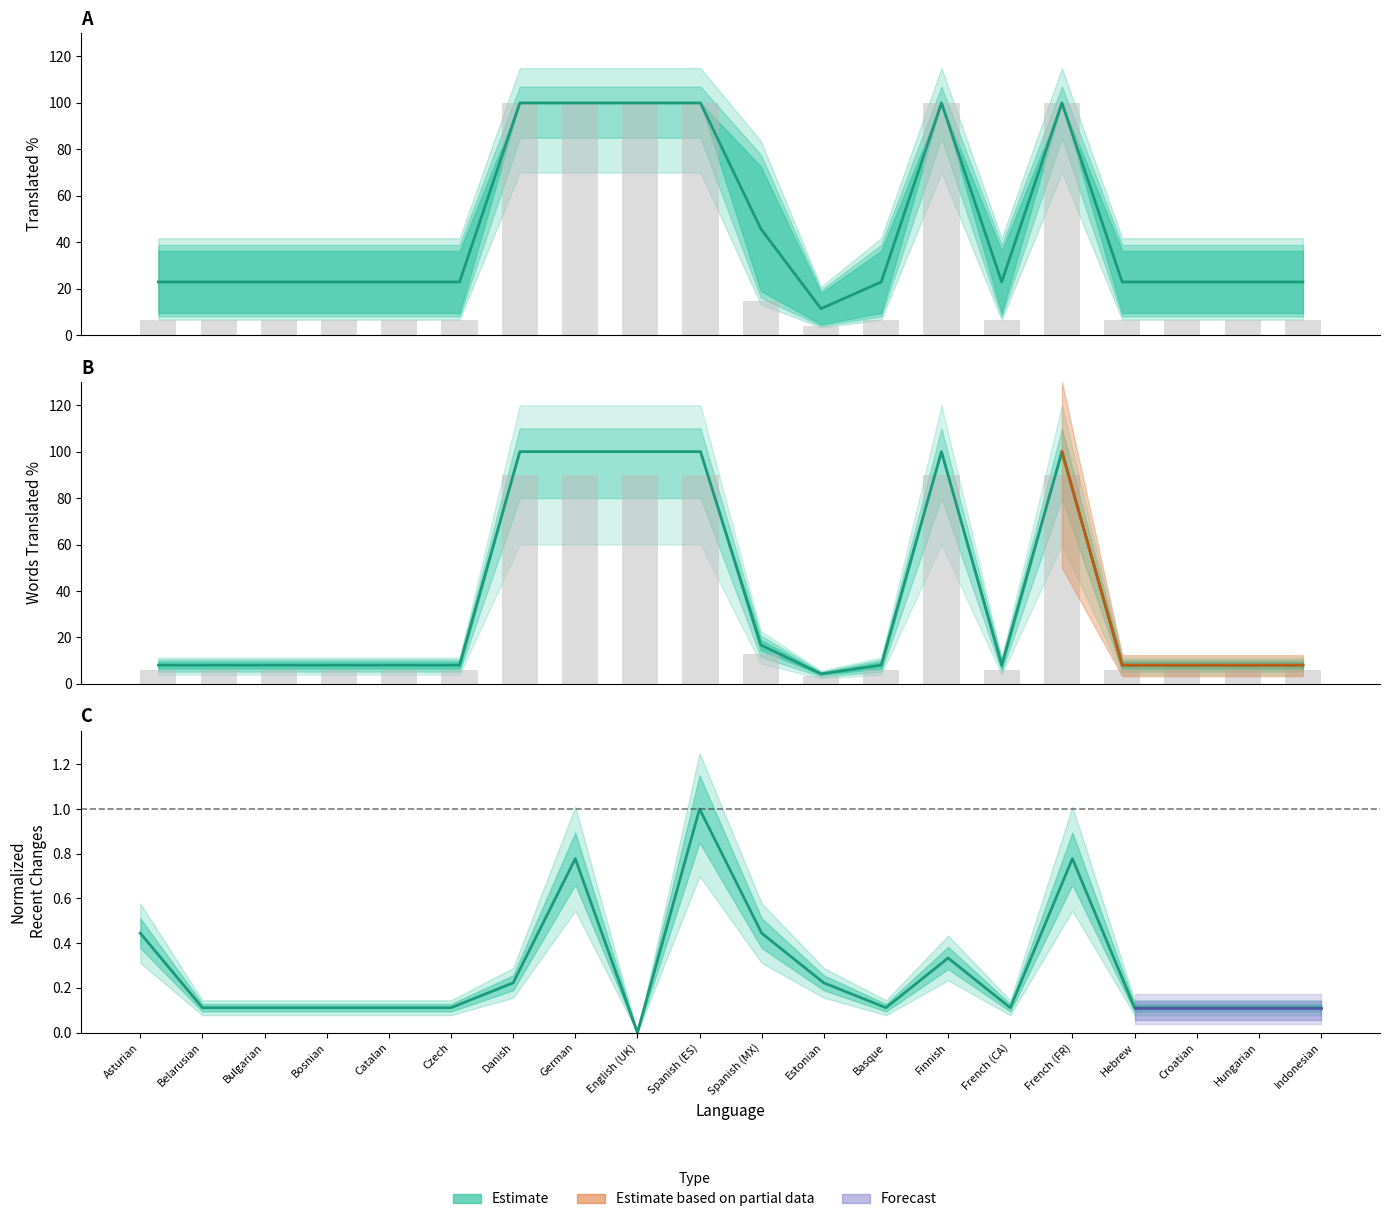

Rank the categories by translated_percent value from lowest to highest.

Estonian, Asturian, Belarusian, Bulgarian, Bosnian, Catalan, Czech, Basque, French (CA), Hebrew, Croatian, Hungarian, Indonesian, Spanish (MX), Danish, German, English (UK), Spanish (ES), Finnish, French (FR)